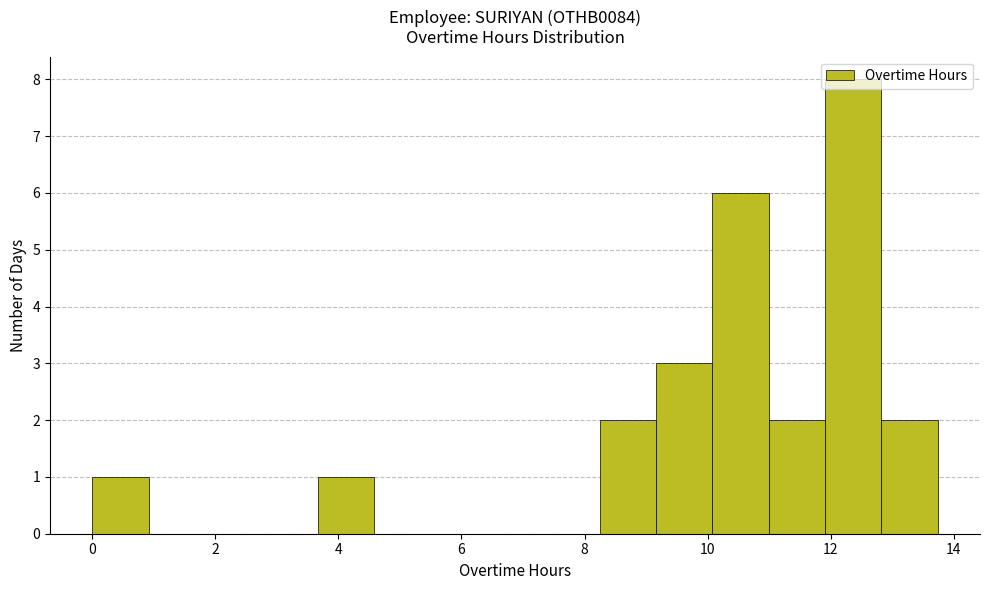

Which range on the x-axis has the tallest bar?

12.0 to 12.8